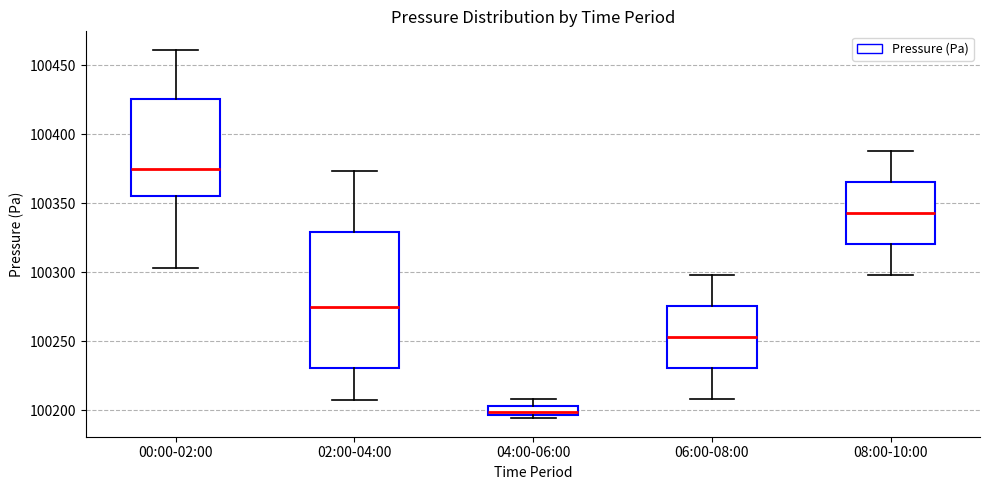

Which box has the lowest median line?

04:00-06:00